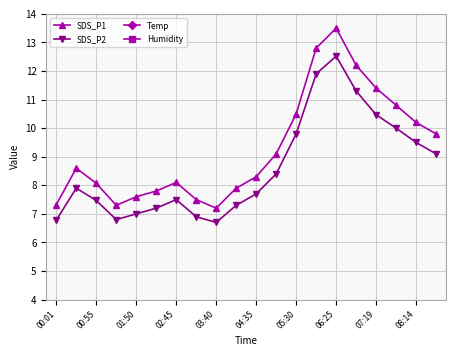

The SDS_P1 series shows 11.4 at 07:19. True or false?

True